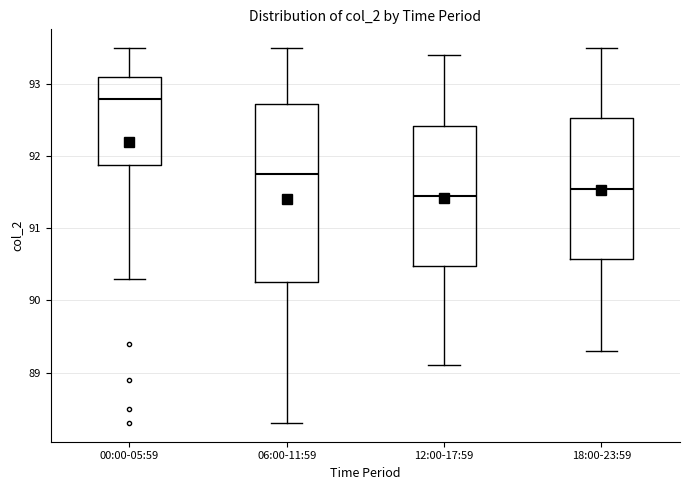

Where is the upper edge of the box for 12:00-17:59 on the y-axis? The values are not printed on the chart, so give them approximately, as read against the axis.

92.4